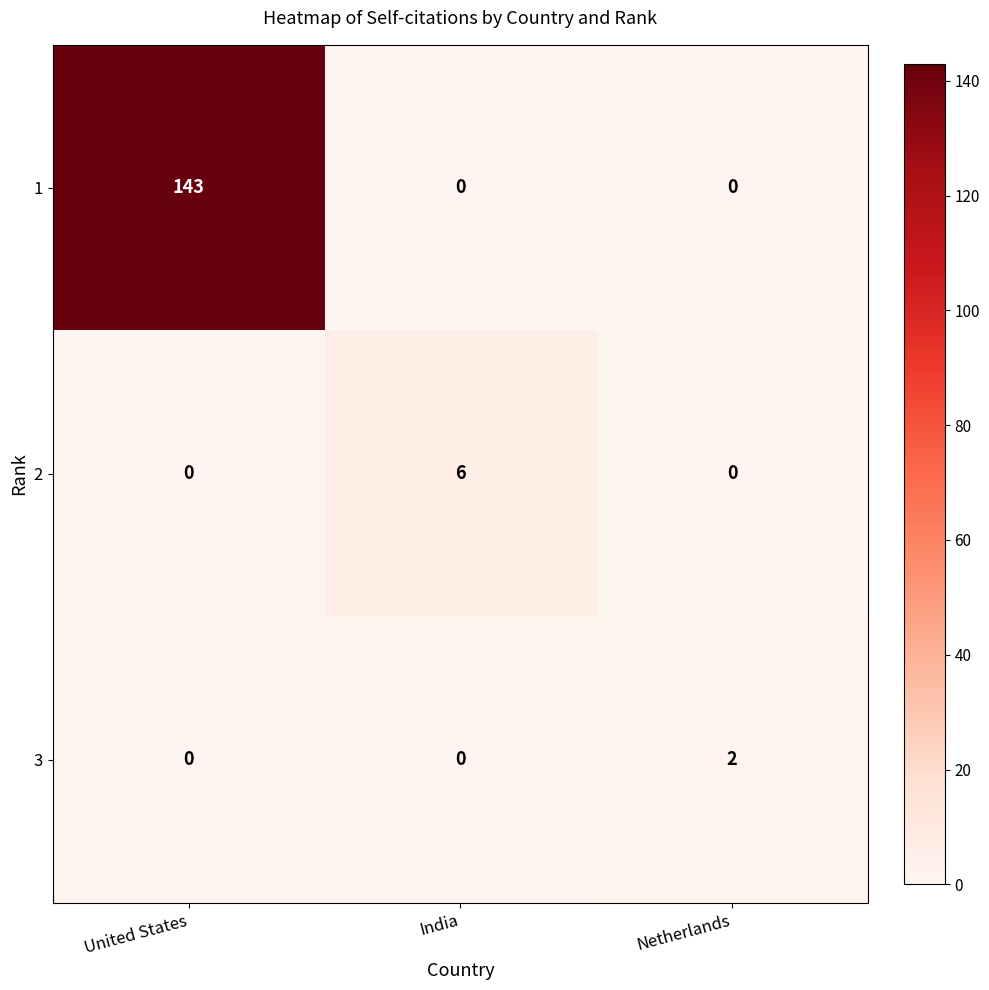

Is it true that 2 equals 4 at United States?

False